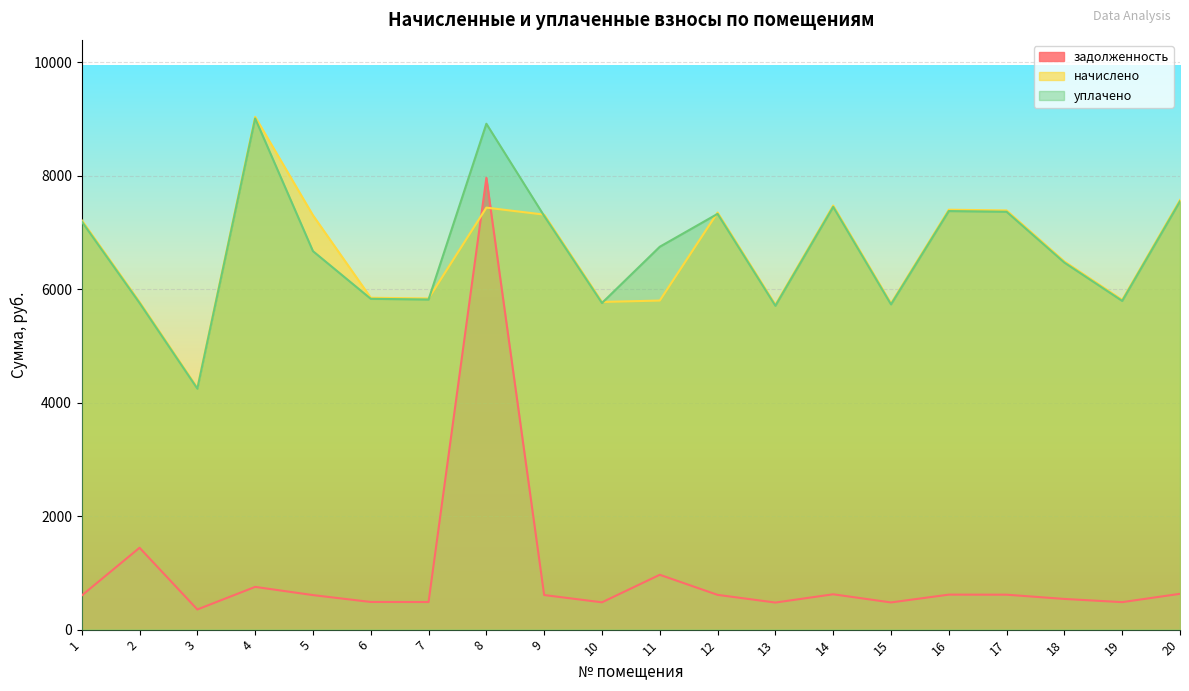

What is the value of the уплачено point at the 20th from the left?

7547.9